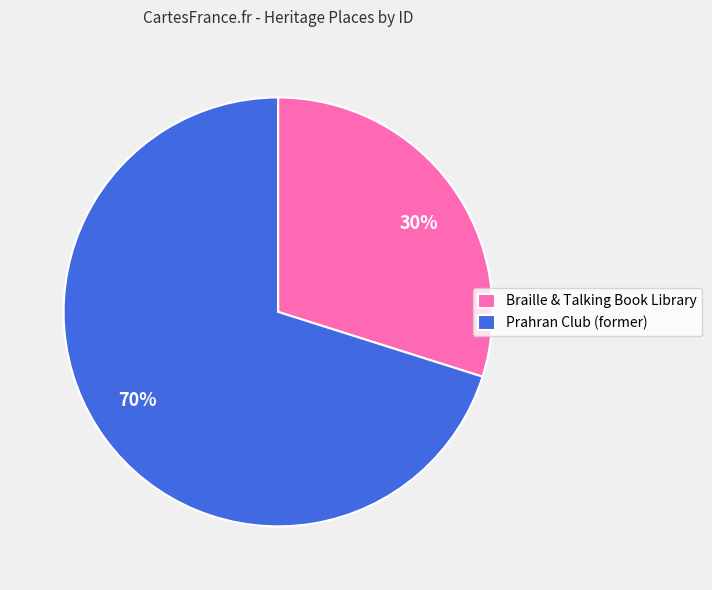

How many slices are in this pie chart?

2